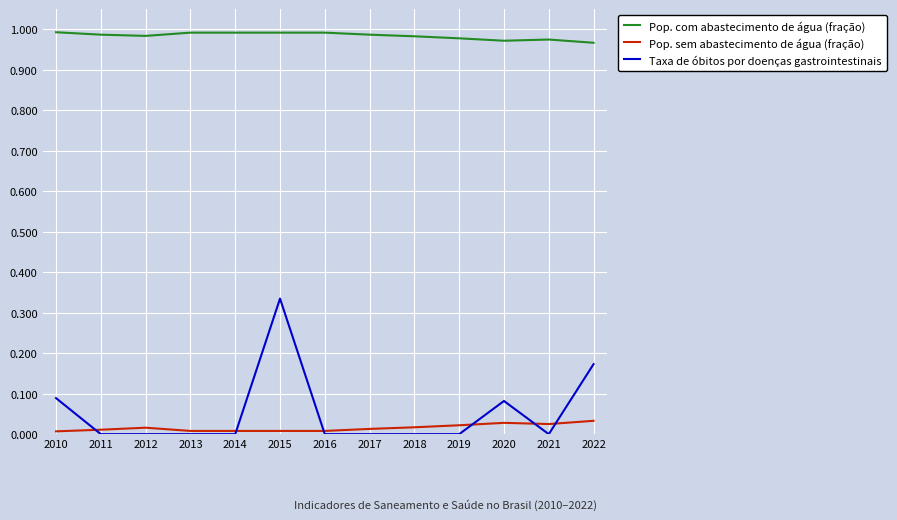

Which category has the highest value in the Taxa de óbitos por doenças gastrointestinais series?

2015